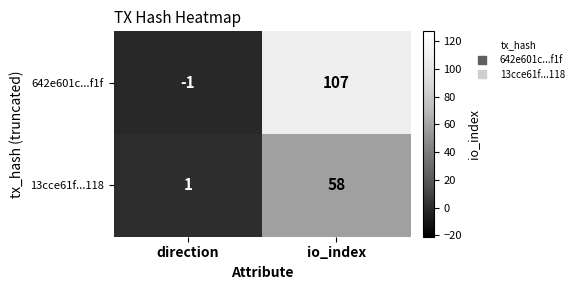

At which label is 642e601c...f1f closest to 53?

direction